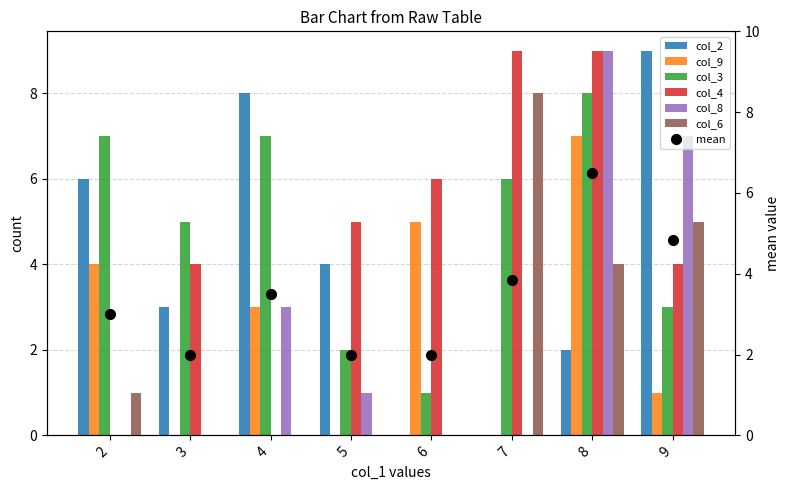

List the series in order of their peak value, highest first.

col_2, col_4, col_8, col_3, col_6, col_9